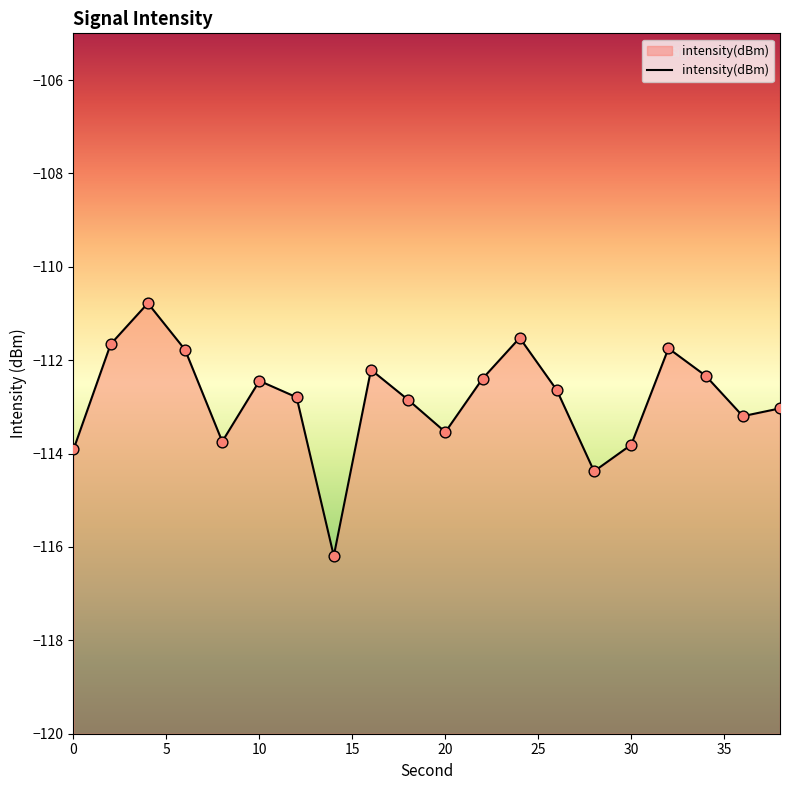

Between 30 and 0, which is larger?

30